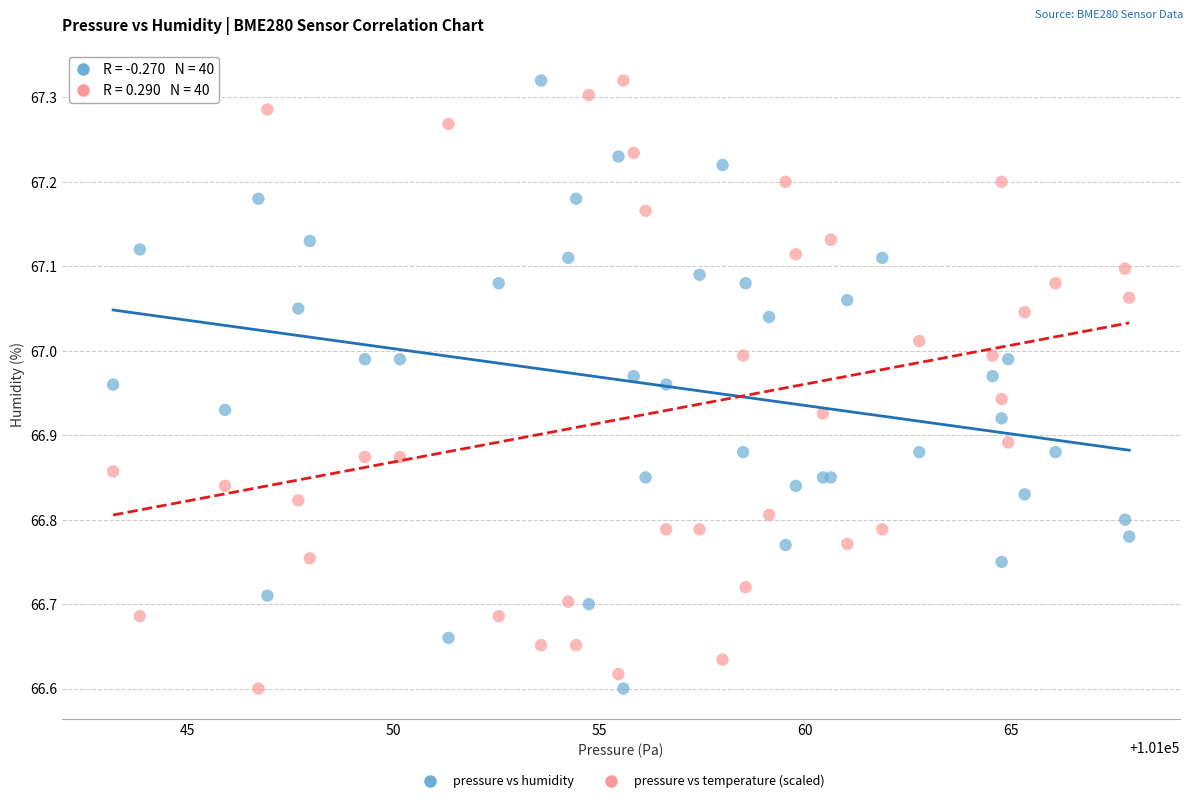

What is the X range (max minus min) for the scatter plot?

24.7